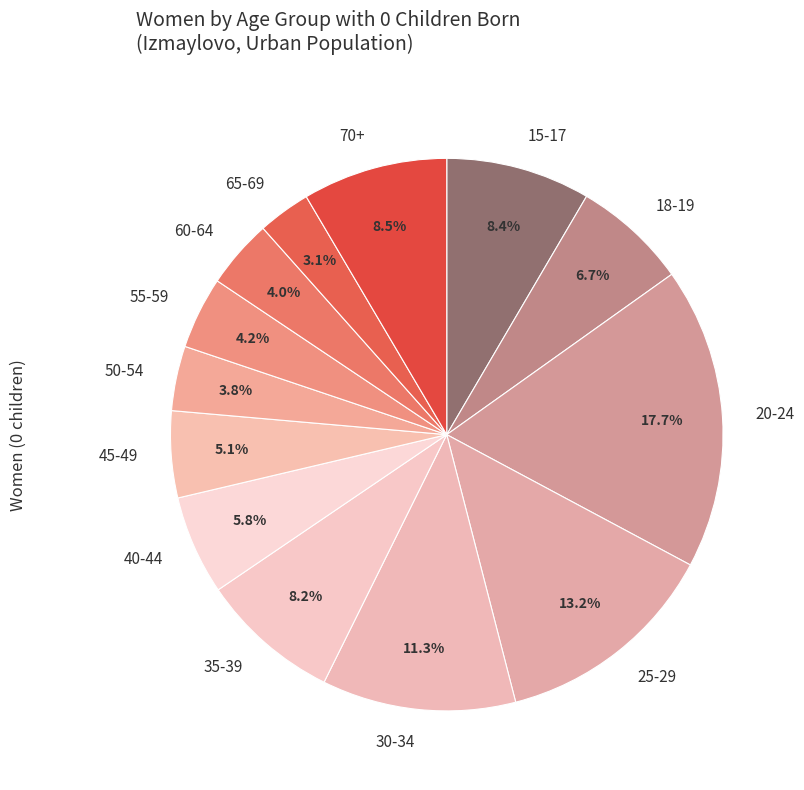

The 60-64 slice represents 13% of the pie. True or false?

False